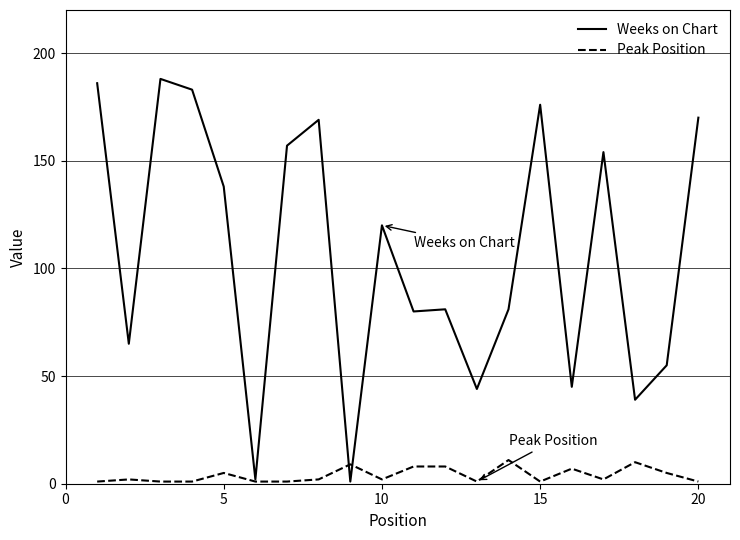

Which series has the widest spread of values?

Weeks on Chart